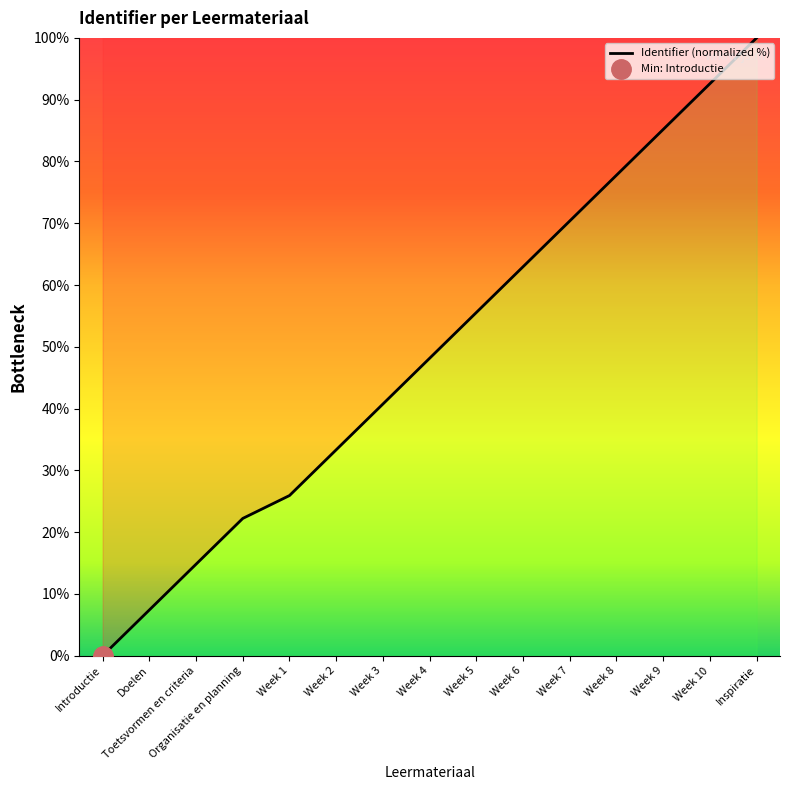

How many data points are less than 48?

7